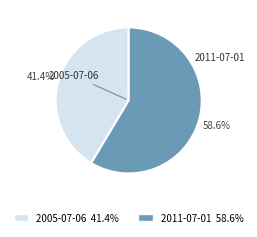

Count the number of slices in the pie.

2